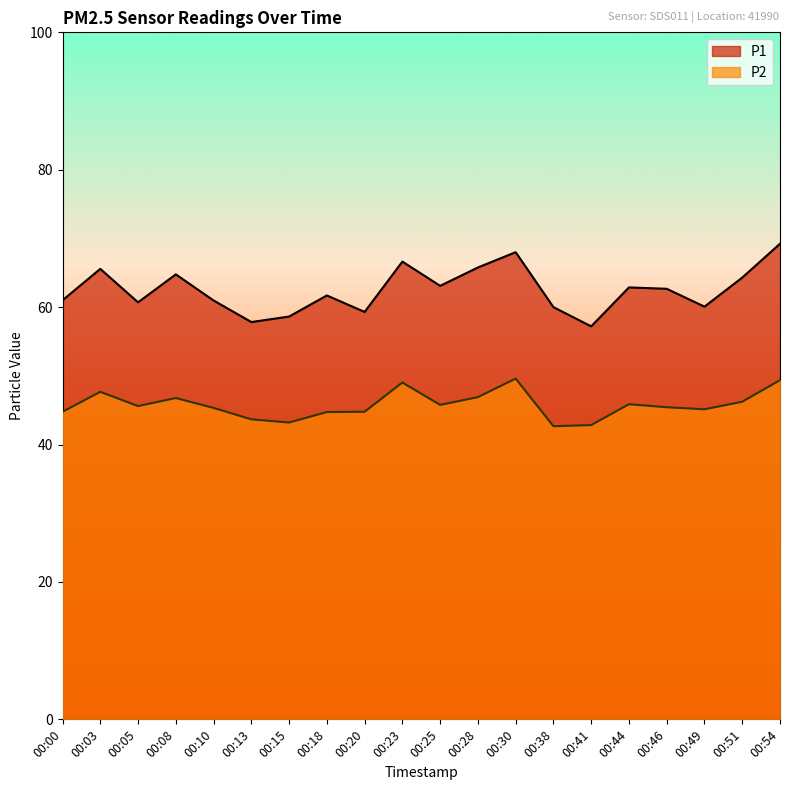

Rank the series by their maximum value, from highest to lowest.

P1, P2